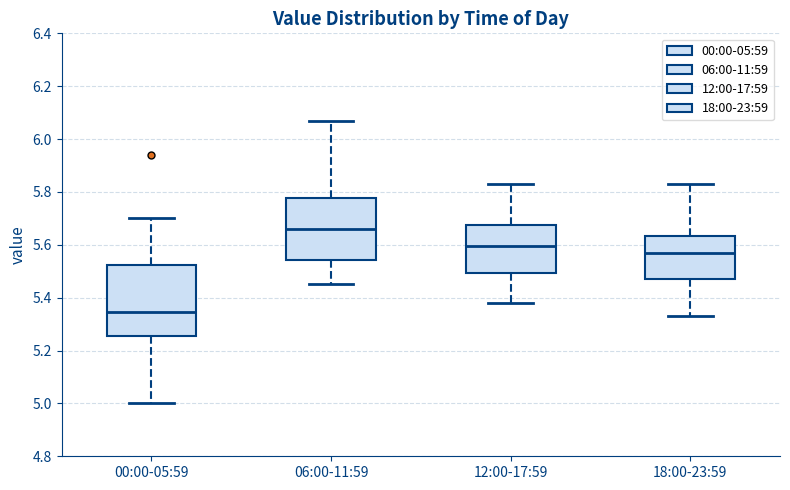

Which box has the highest median line?

06:00-11:59